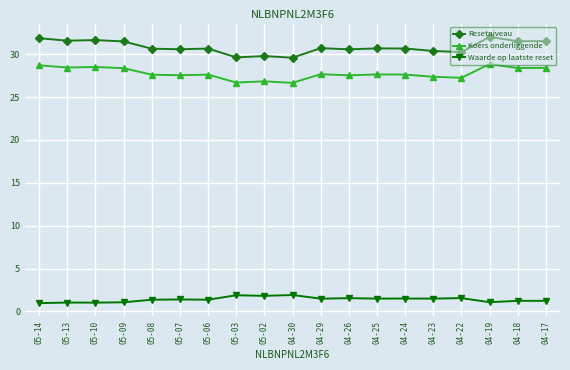

What is the sum of the Resetniveau values at 04-30 and 05-08?

60.2